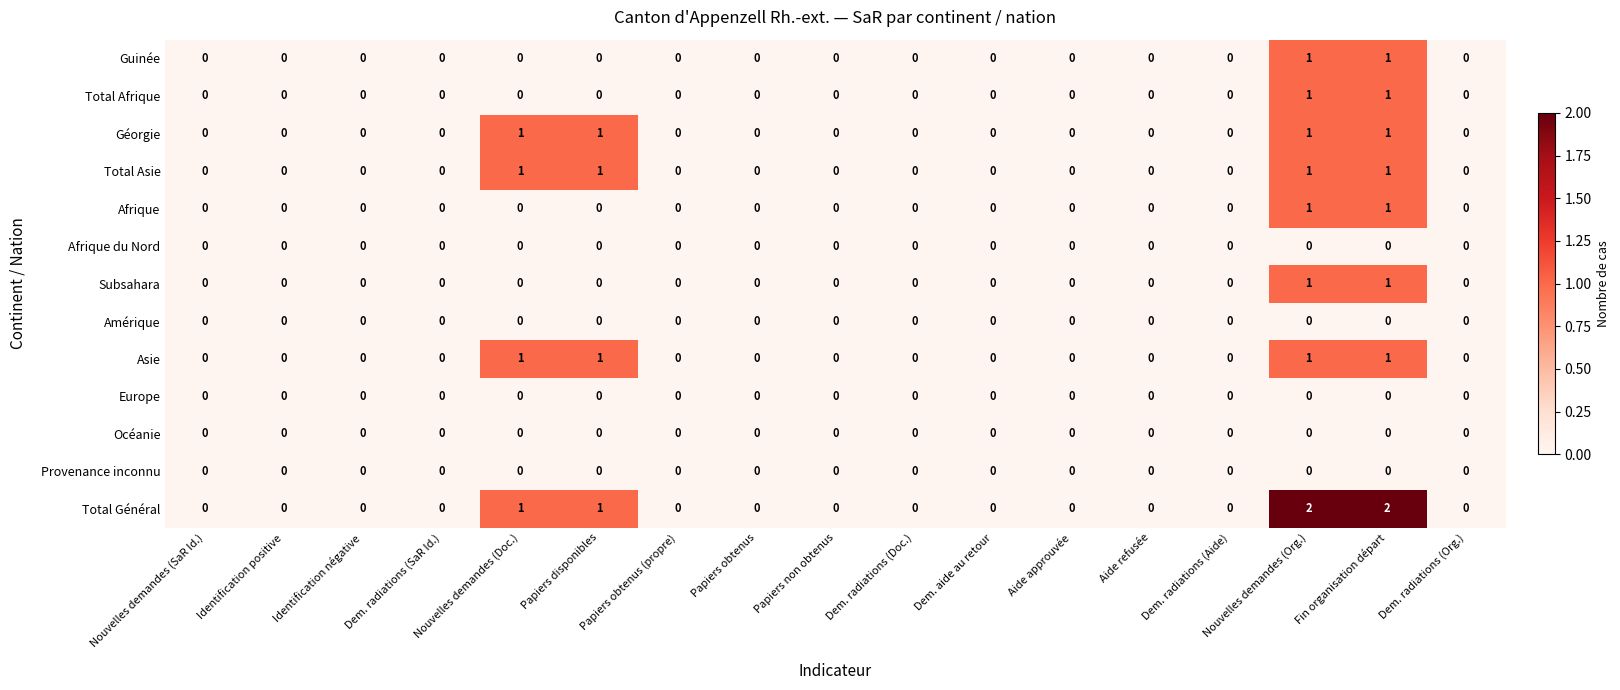

How many data points does each series have?

17